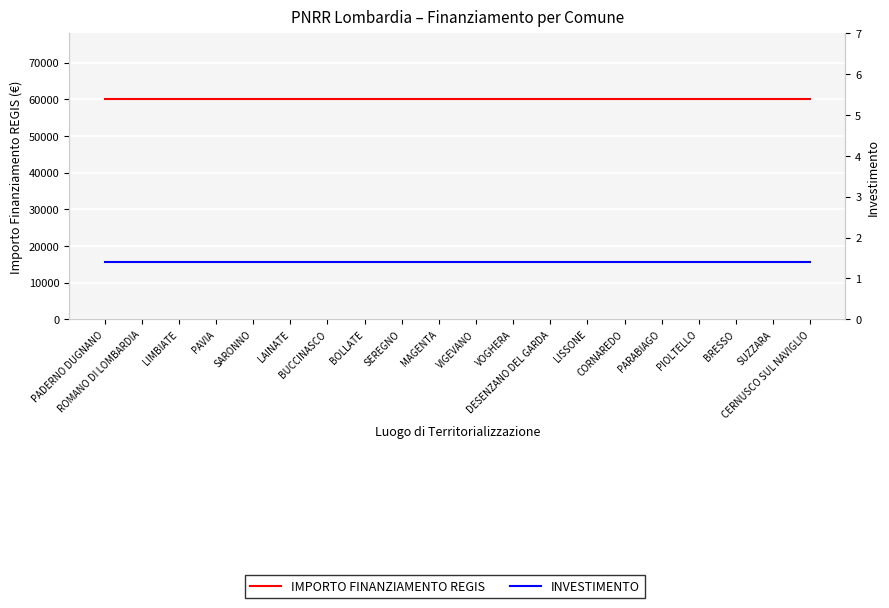

List the series in order of their peak value, lowest first.

INVESTIMENTO, IMPORTO FINANZIAMENTO REGIS